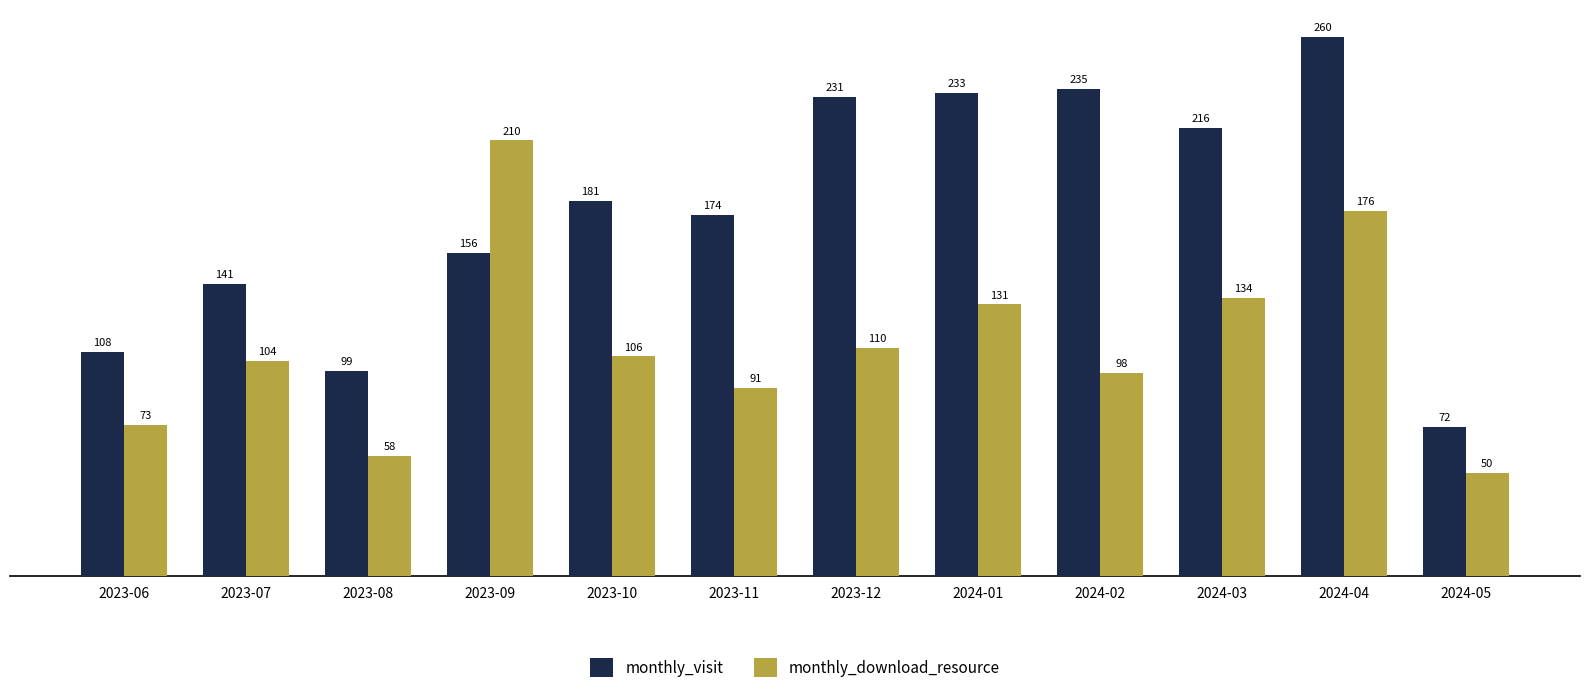

The monthly_download_resource series shows 91 at 2023-11. True or false?

True